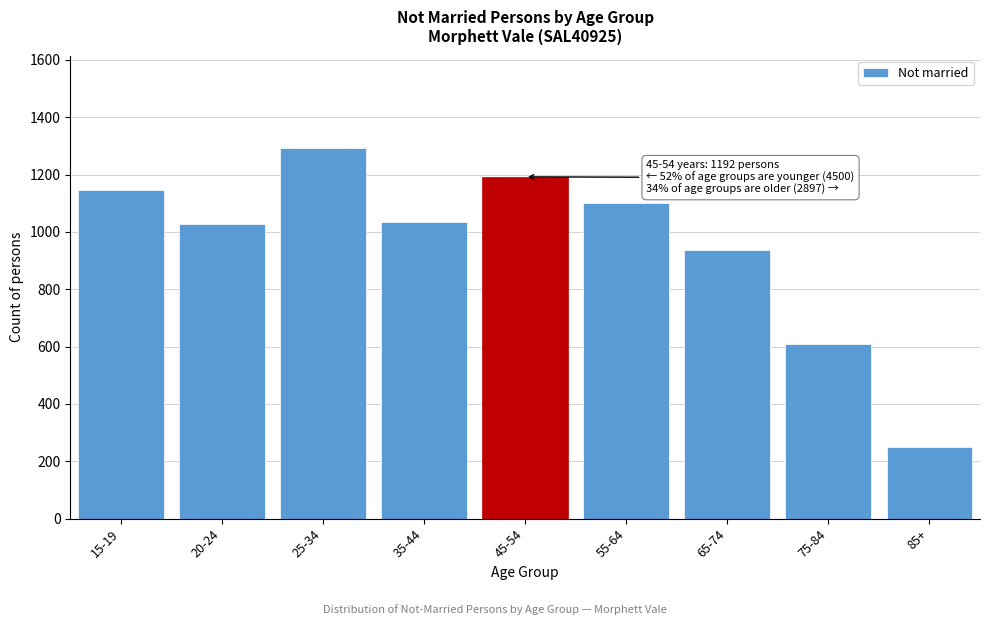

Reading right to left, list all the values displayed in this chart.

85+=250	75-84=609	65-74=938	55-64=1100	45-54=1192	35-44=1035	25-34=1292	20-24=1026	15-19=1147